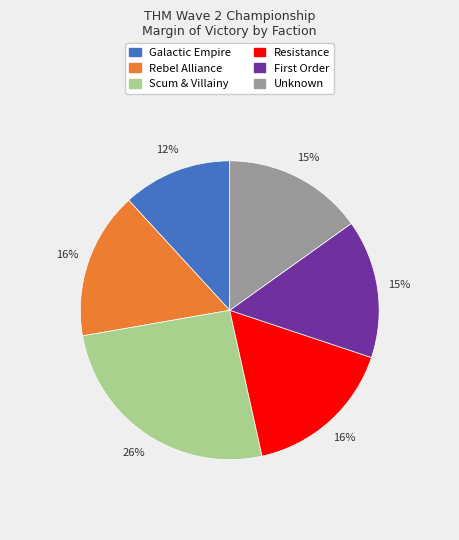

Is there a majority slice in this chart?

No